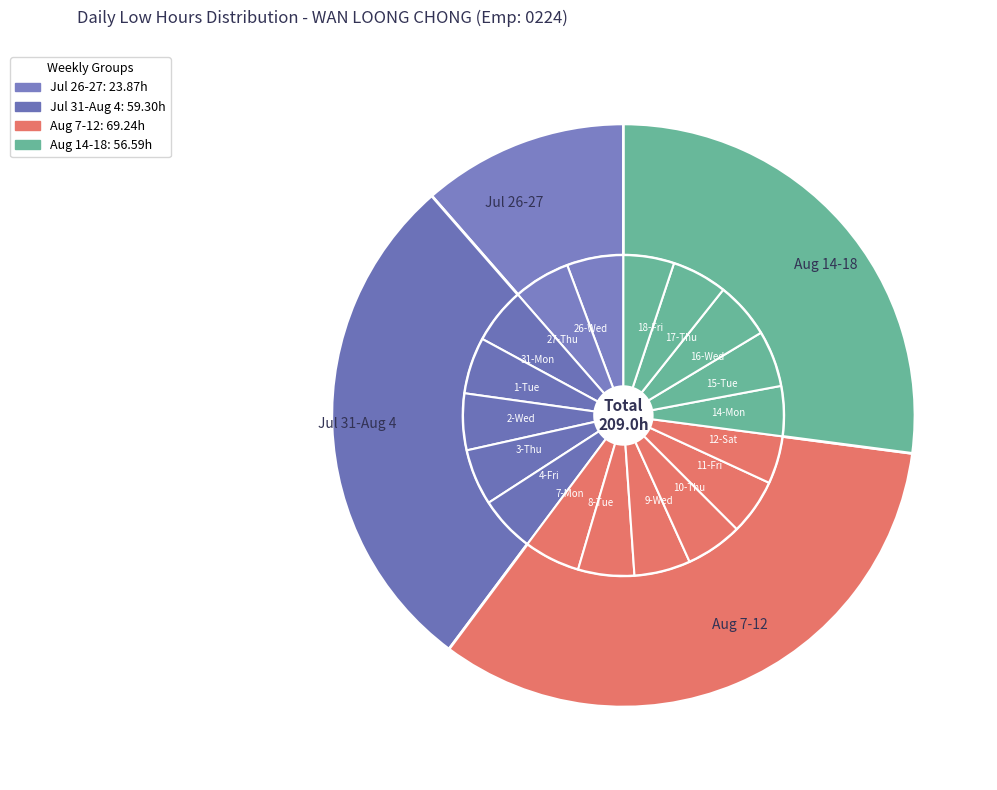

Rank the categories by value from highest to lowest.

27-Thu, 10-Thu, 2-Wed, 16-Wed, 26-Wed, 1-Tue, 31-Mon, 9-Wed, 15-Tue, 3-Thu, 8-Tue, 4-Fri, 7-Mon, 11-Fri, 17-Thu, 18-Fri, 14-Mon, 12-Sat